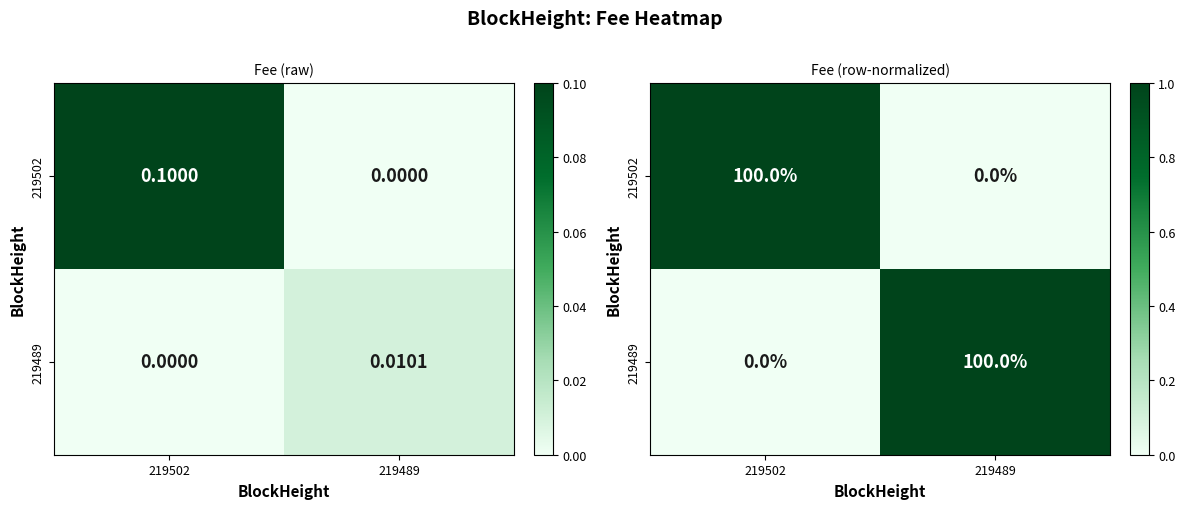

How many values in 219489 are above zero?

1